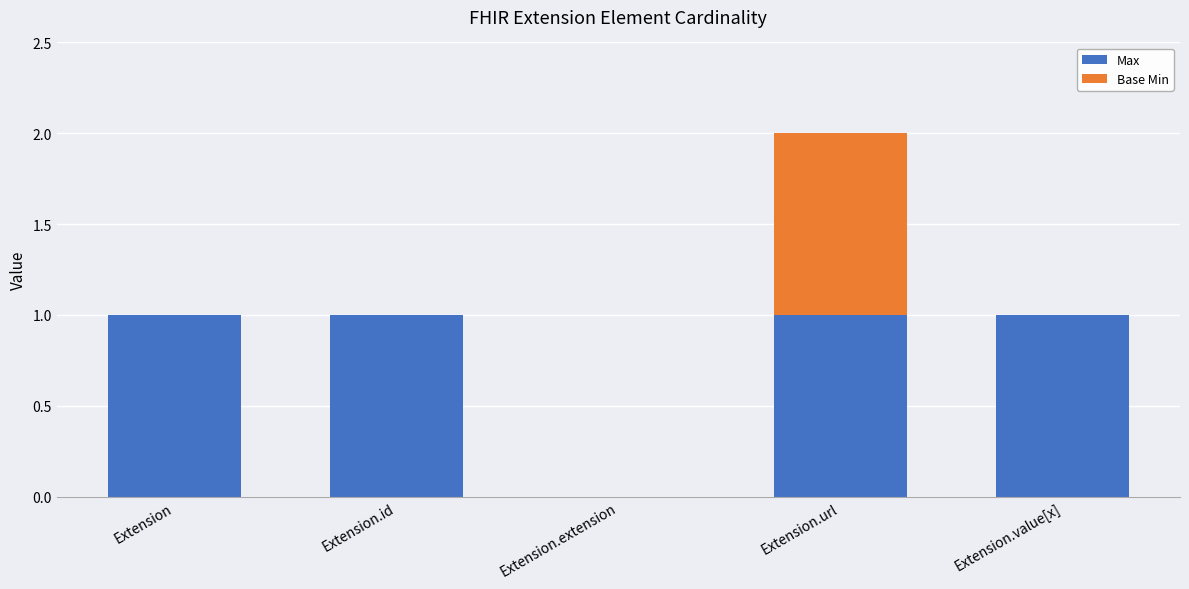

True or false: Max has a value of 1 at Extension.url.

True